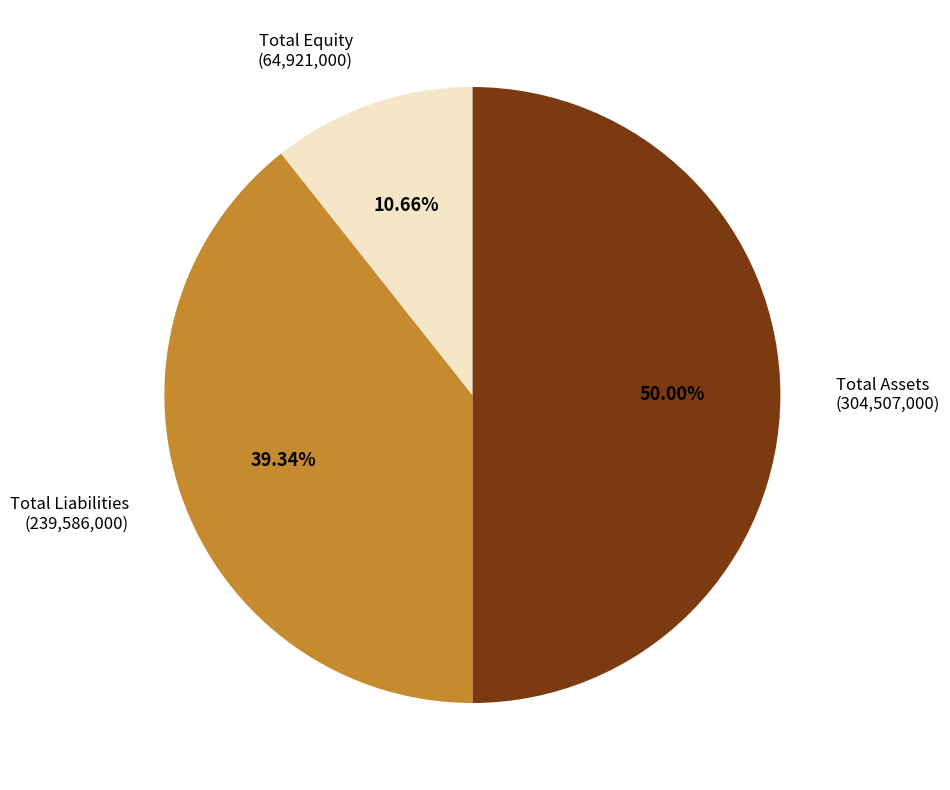

Does Total Liabilities account for over 50% of the chart?

No